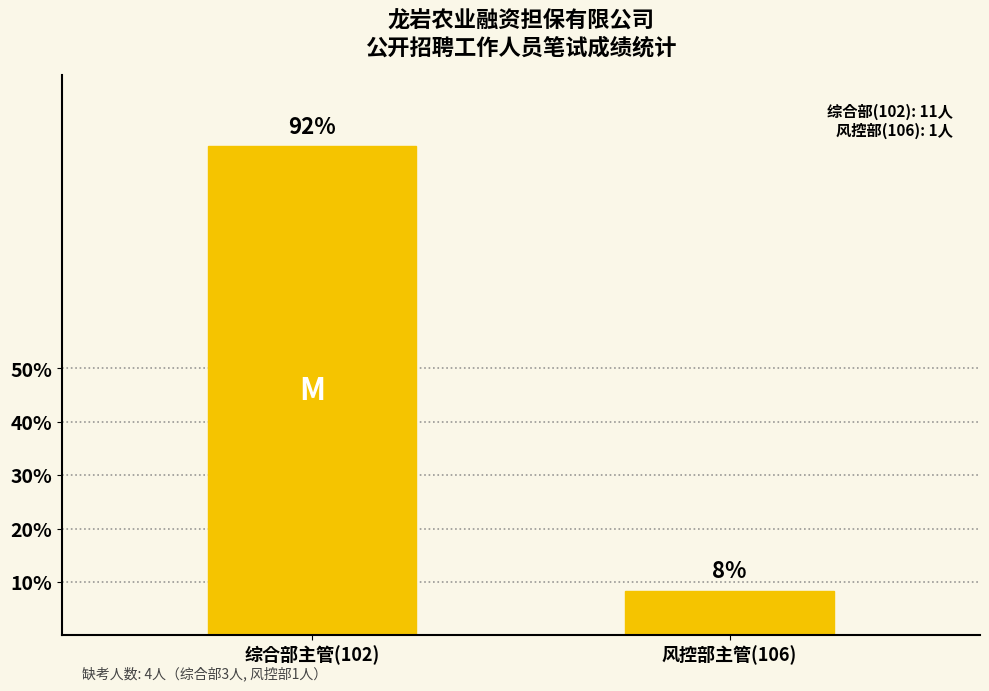

The value at 综合部主管(102) is 148.4. True or false?

False